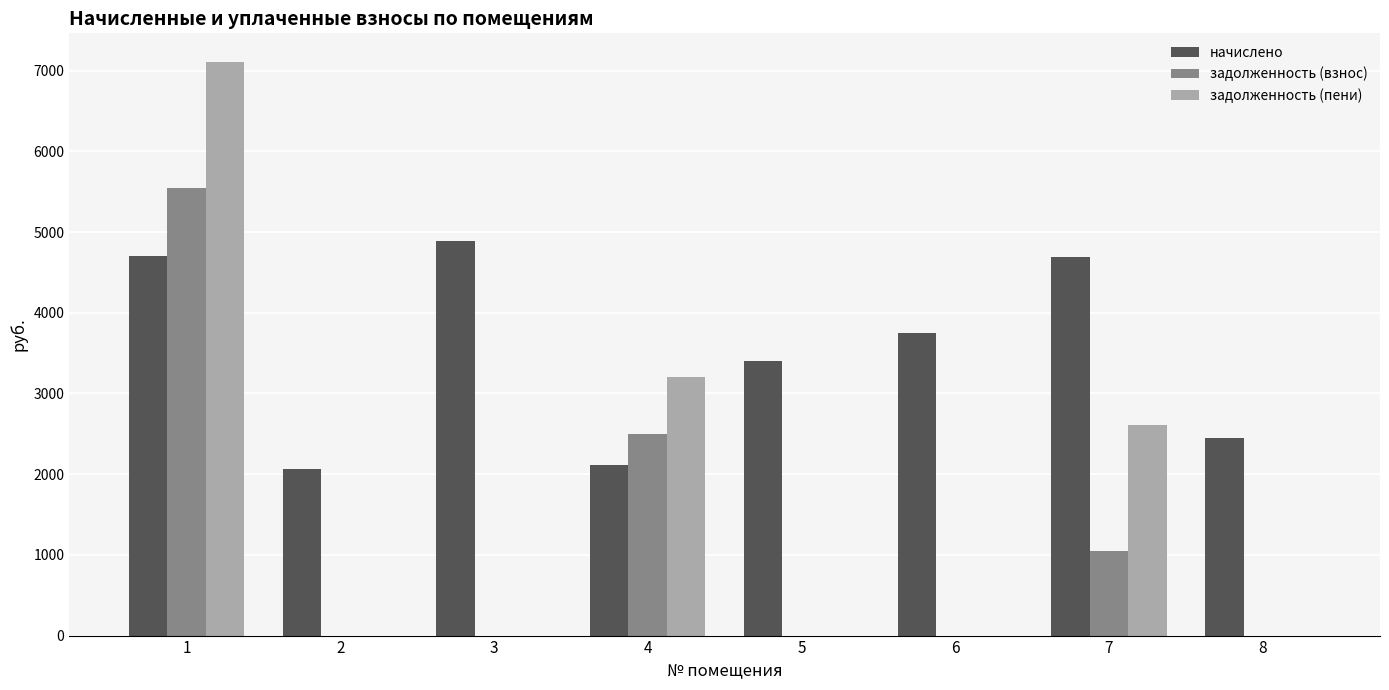

True or false: задолженность (пени) has a value of 0.0 at 5.

True